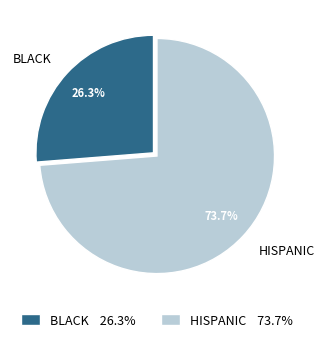

Does any single category account for the majority?

Yes